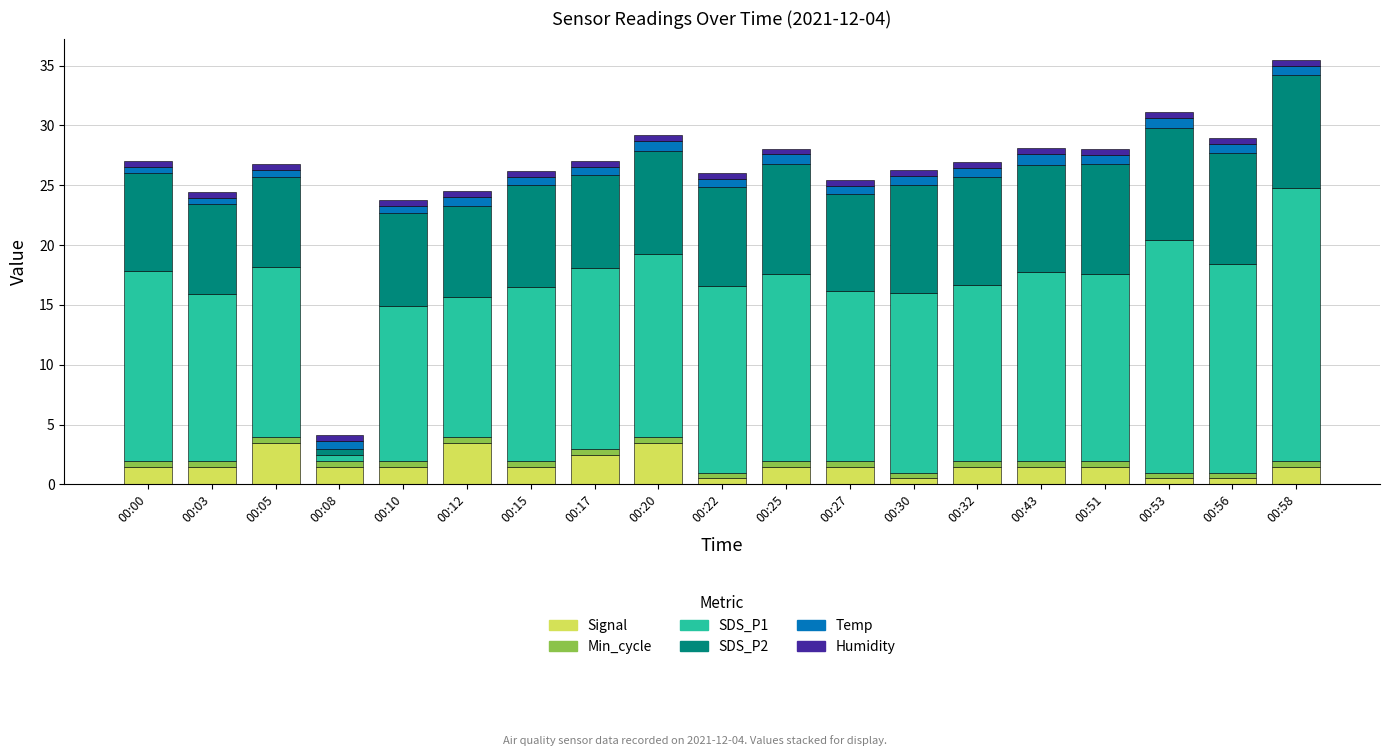

What is the maximum value for Signal?

3.5